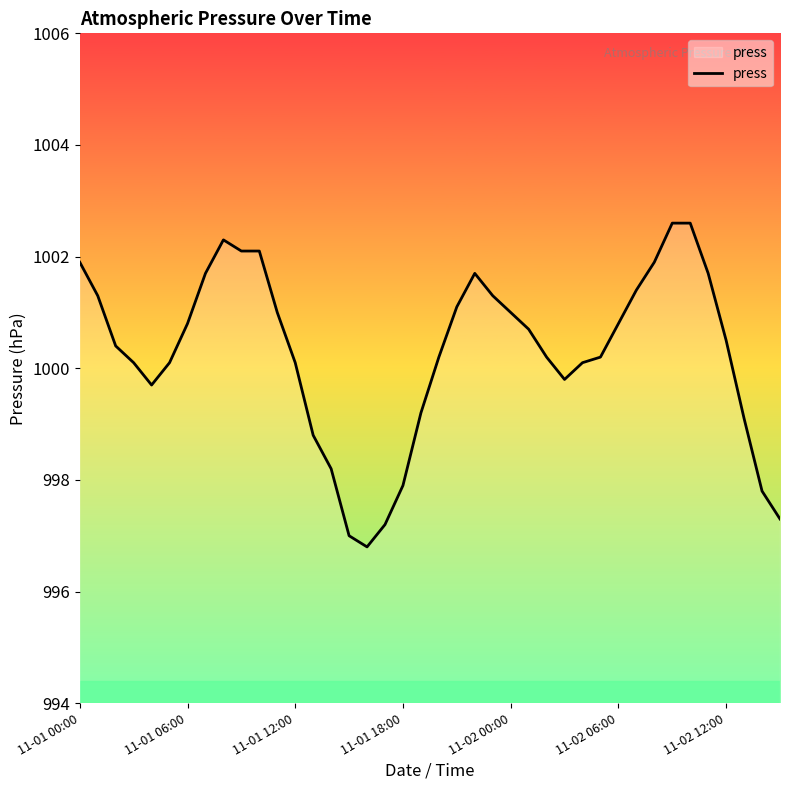

What is the greatest value displayed?

1002.6